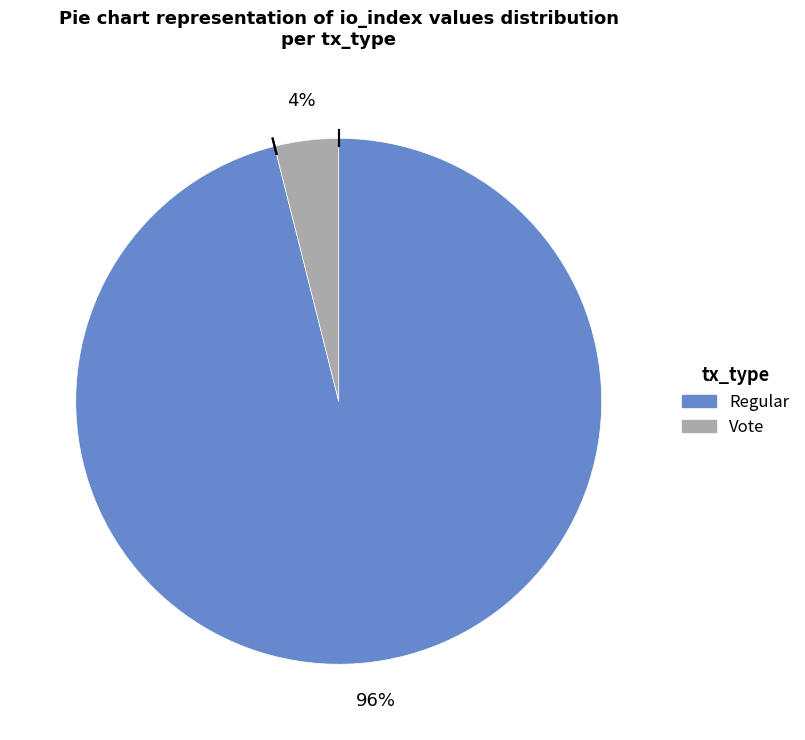

Combined, do Vote and Regular account for over 50%?

Yes